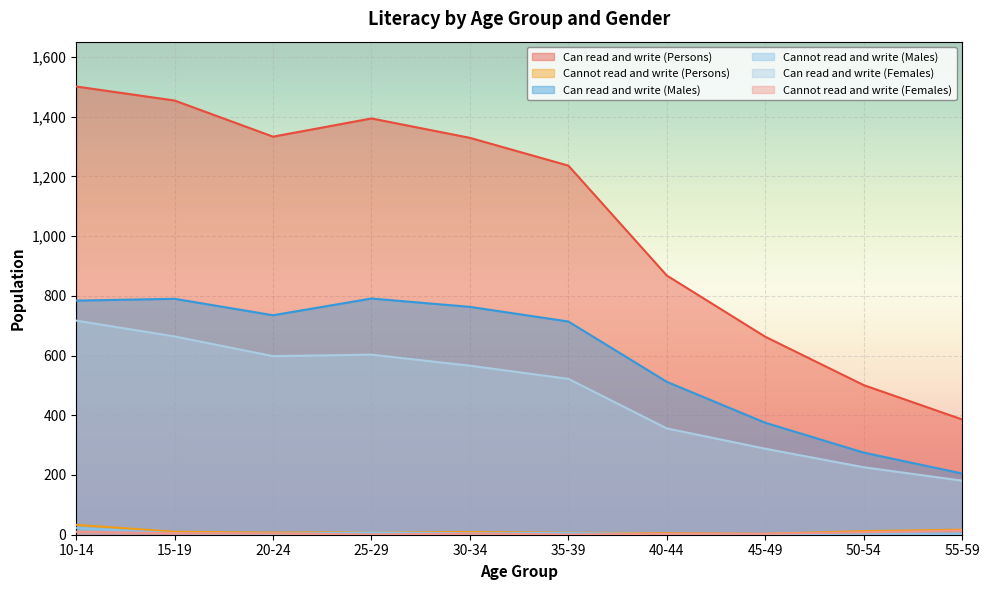

Rank the series at 35-39 from lowest to highest value.

Cannot read and write (Females), Cannot read and write (Males), Cannot read and write (Persons), Can read and write (Females), Can read and write (Males), Can read and write (Persons)